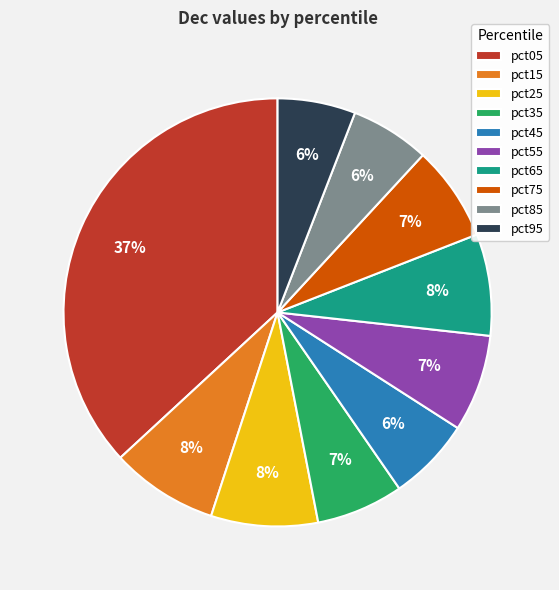

Is there any slice that represents more than half of the pie?

No